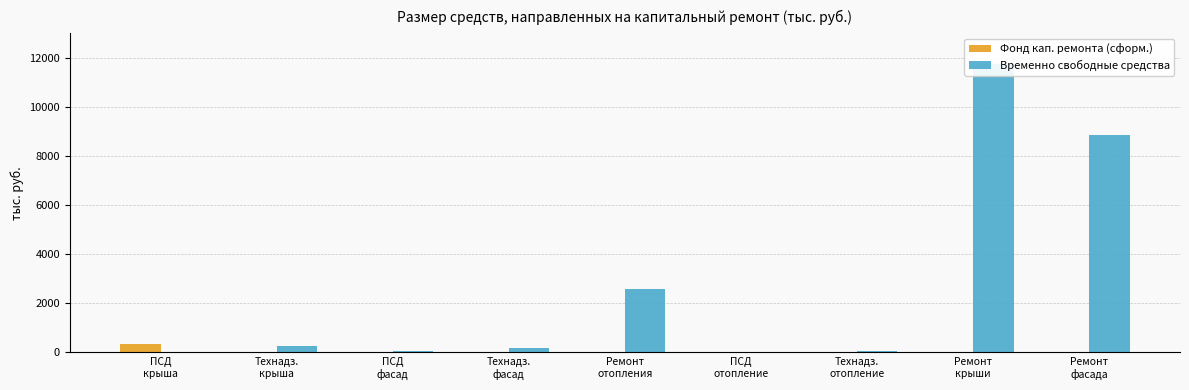

What is the sum of all Временно свободные средства values?

23769.5